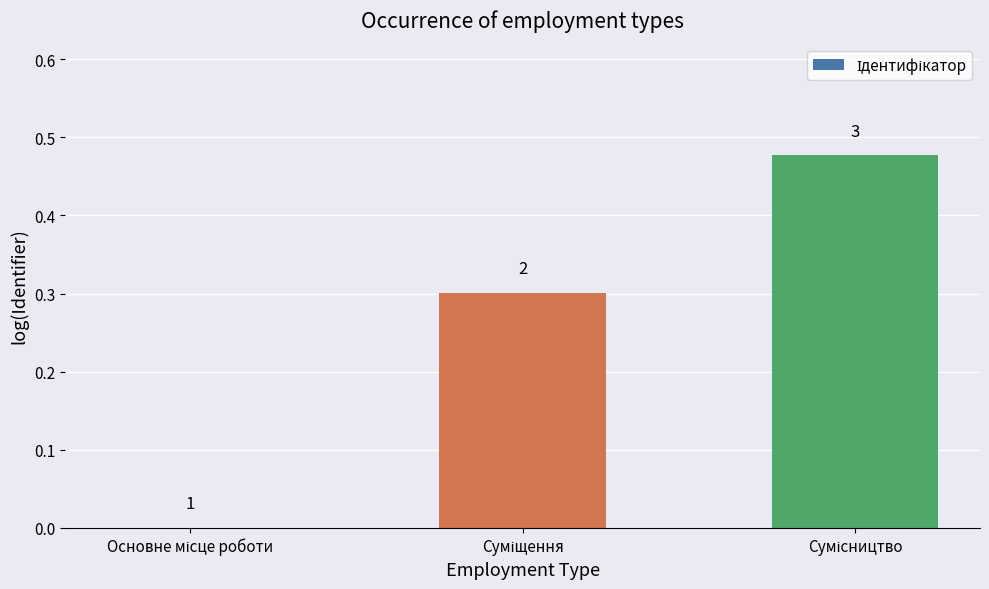

Are the bars horizontal?

No